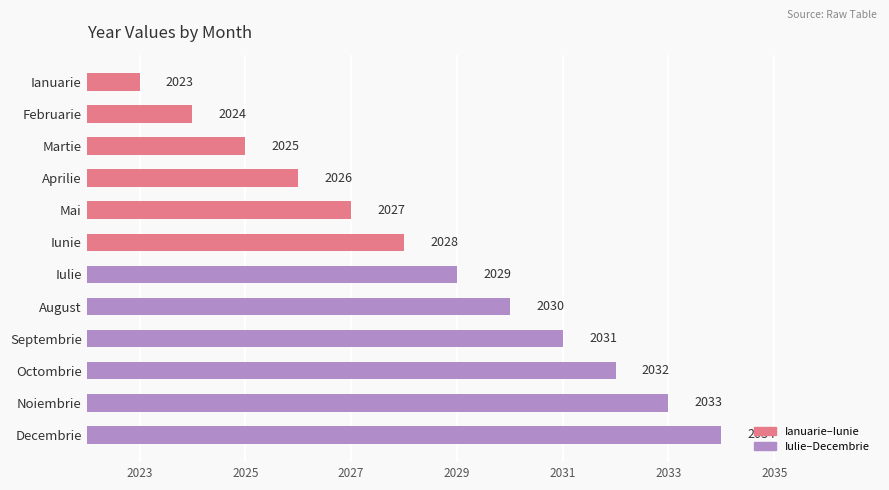

Approximately how many times larger is the value at Aprilie compared to Martie?

1.0